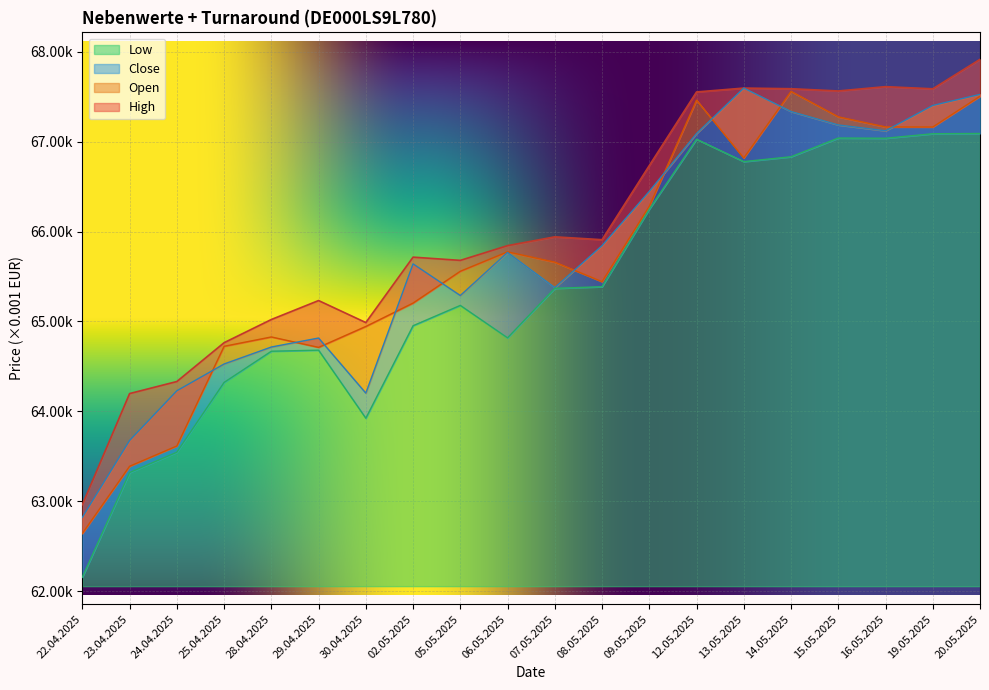

What is the label of the 15th point from the right?

29.04.2025